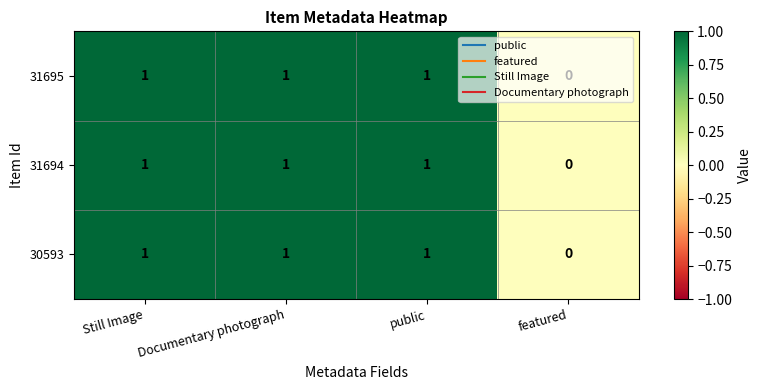

Count the 30593 values in the range 1 to 2.

3